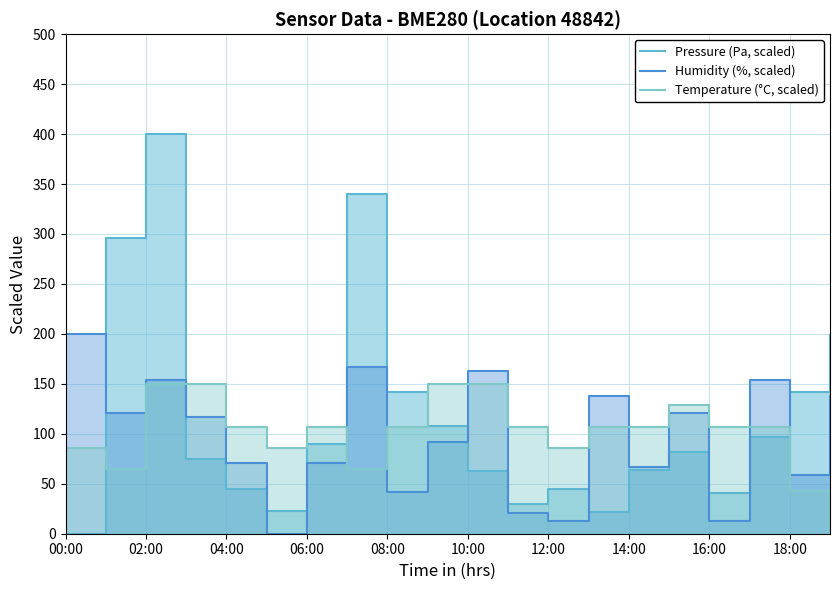

Which series has the largest total across all categories?

Pressure (Pa, scaled)